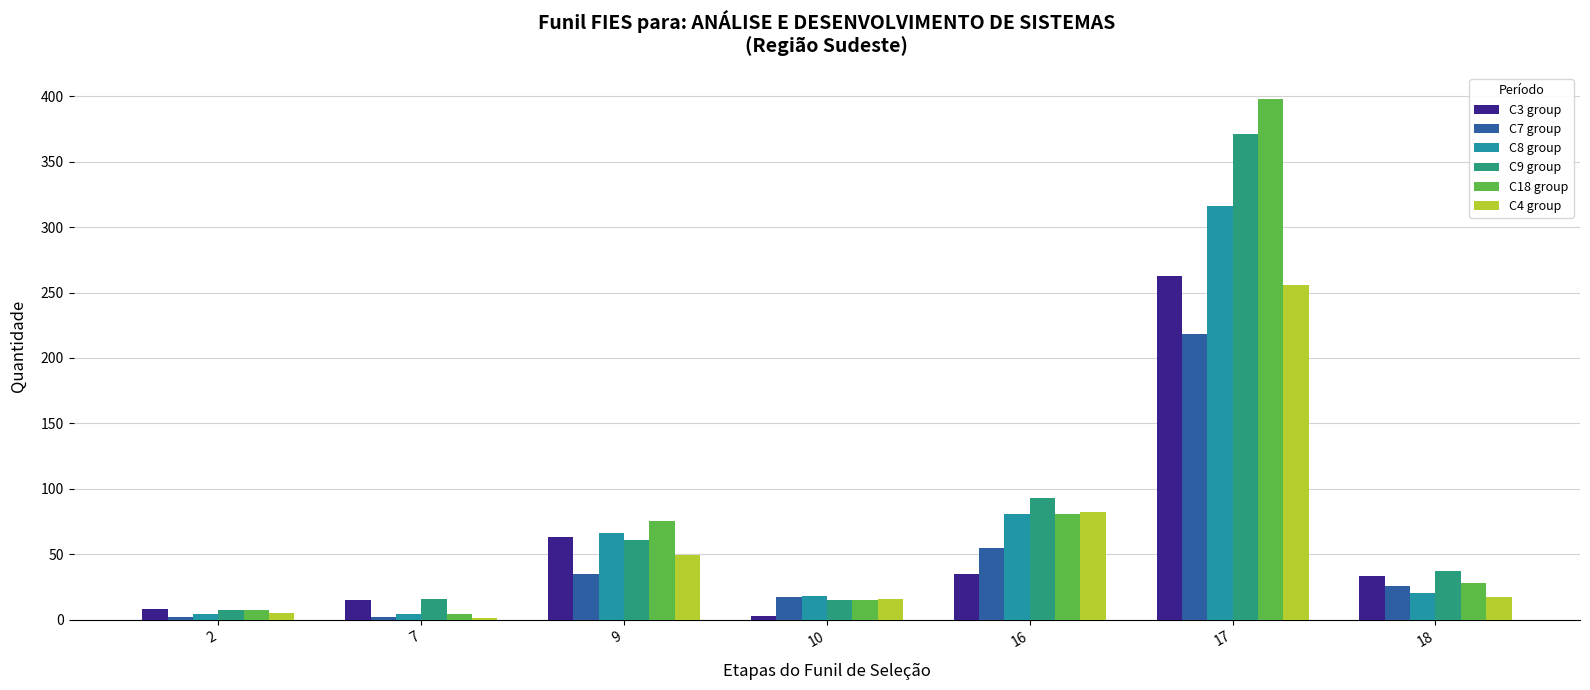

What is the approximate value of C4 group at 18, to the nearest 5?

15